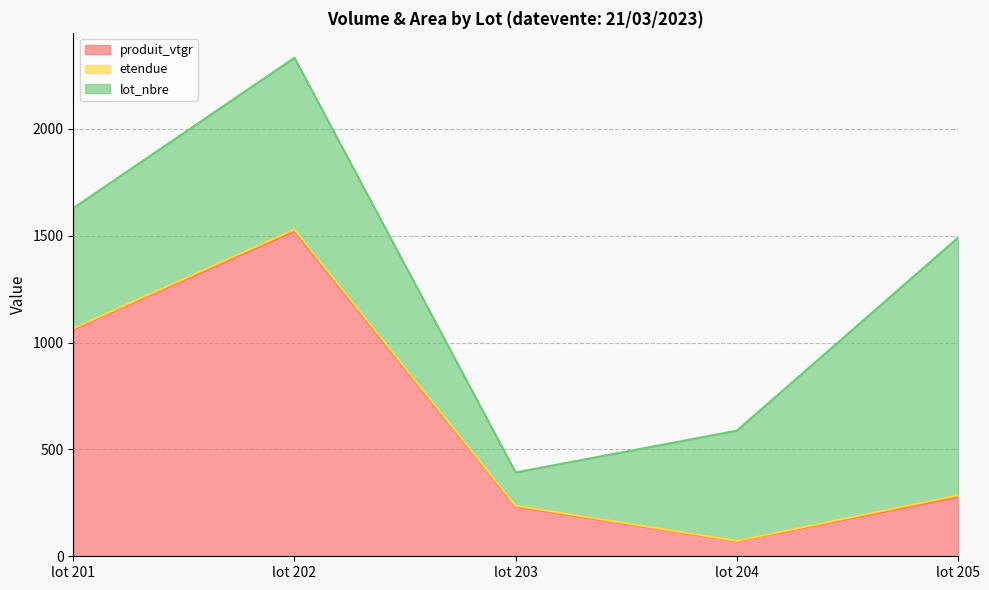

Reading left to right, what are all the values shown in this chart?

produit_vtgr: 1062.4	1522.0	232.8	70.7	277.9
etendue: 4.0	7.2	3.6	1.2	6.9
lot_nbre: 563.0	804.0	156.0	516.0	1206.0